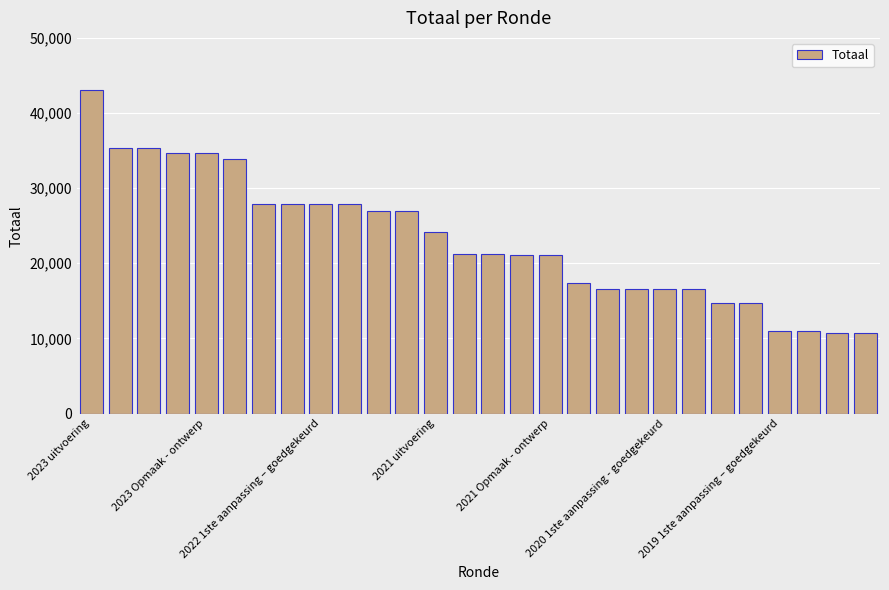

What is the value of the 19th bar from the left?

16530